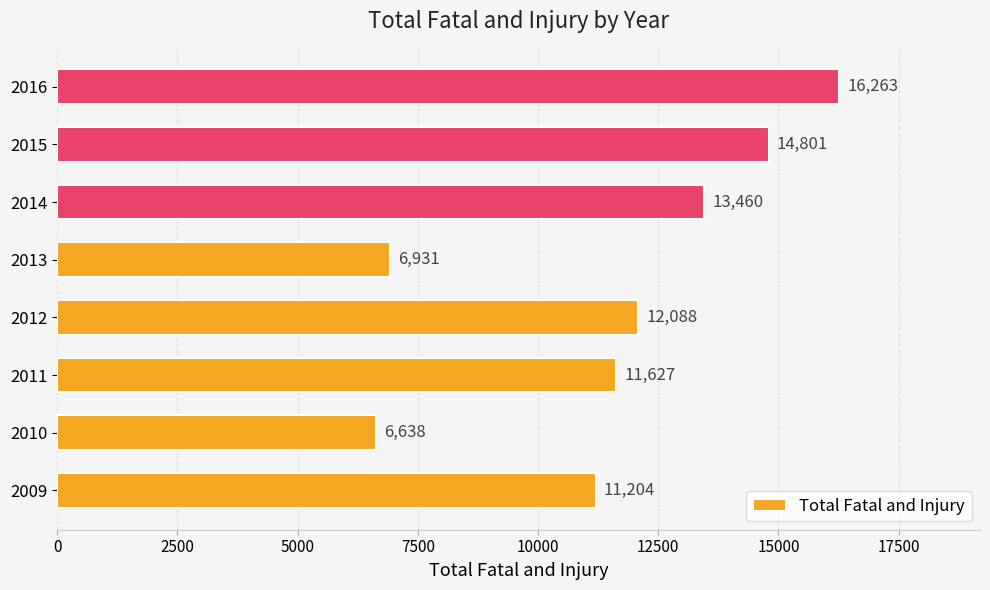

True or false: the data shows 27578 at 2016.

False